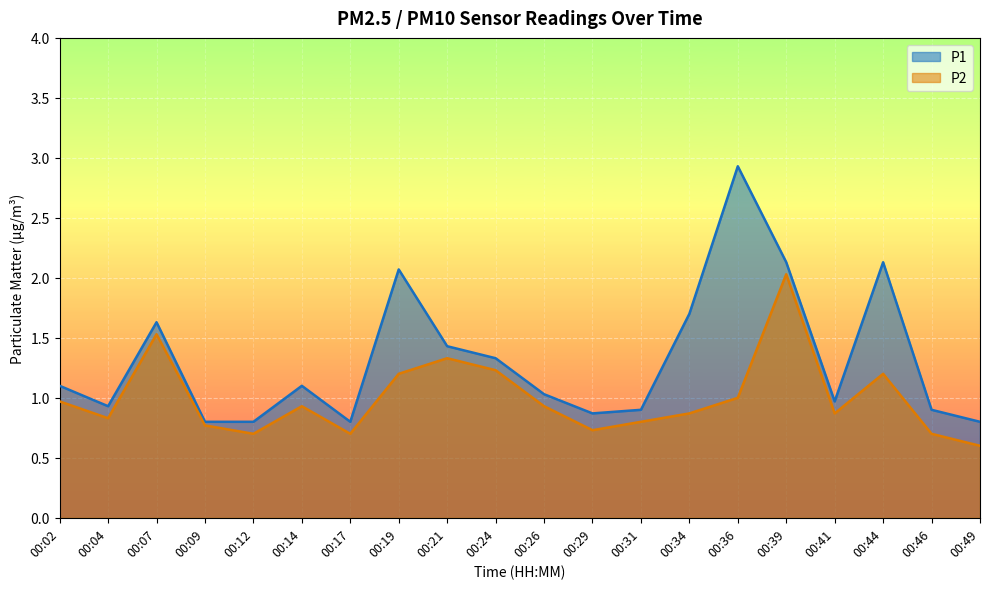

Which series has the widest spread of values?

P1